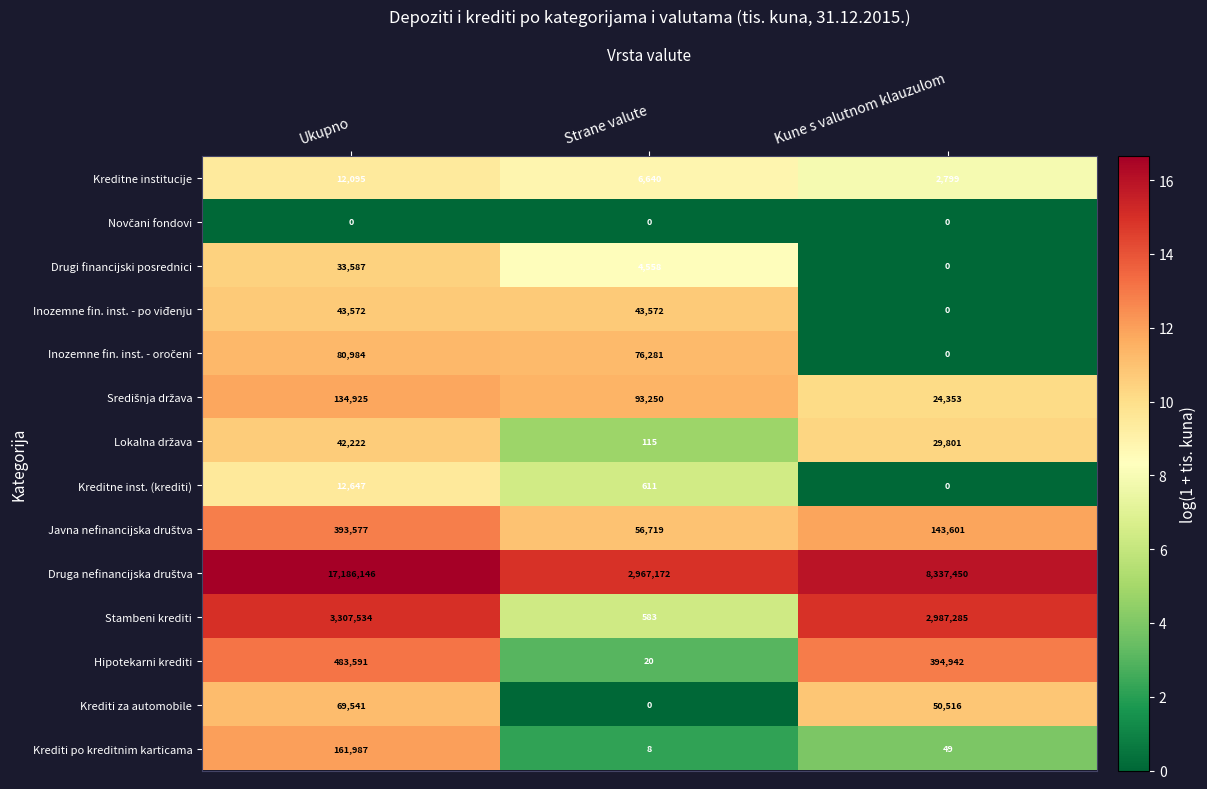

True or false: Krediti za automobile has a value of 95927 at Ukupno.

False